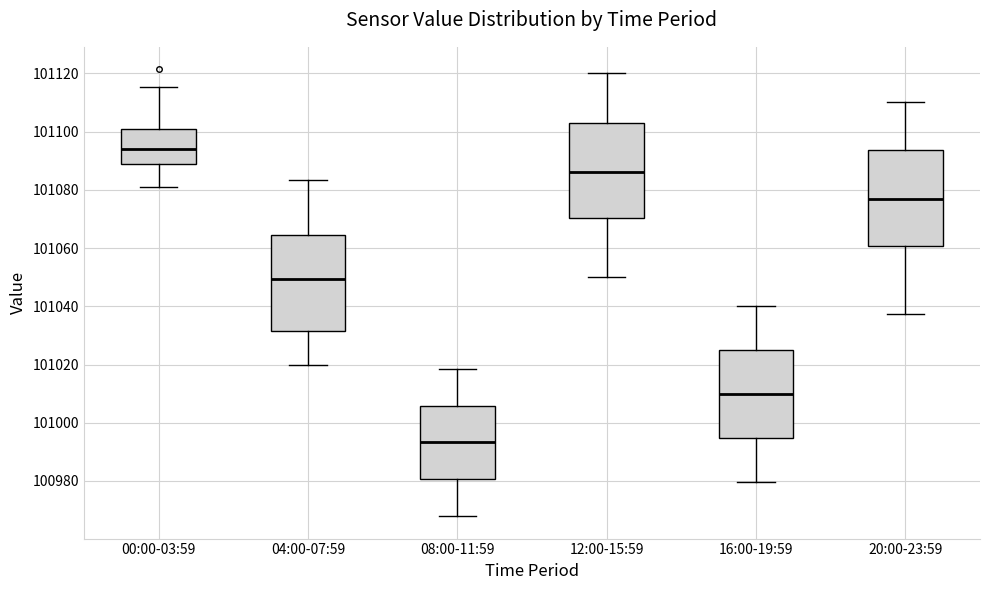

Where is the lower edge of the box for 08:00-11:59 on the y-axis? The values are not printed on the chart, so give them approximately, as read against the axis.

100980